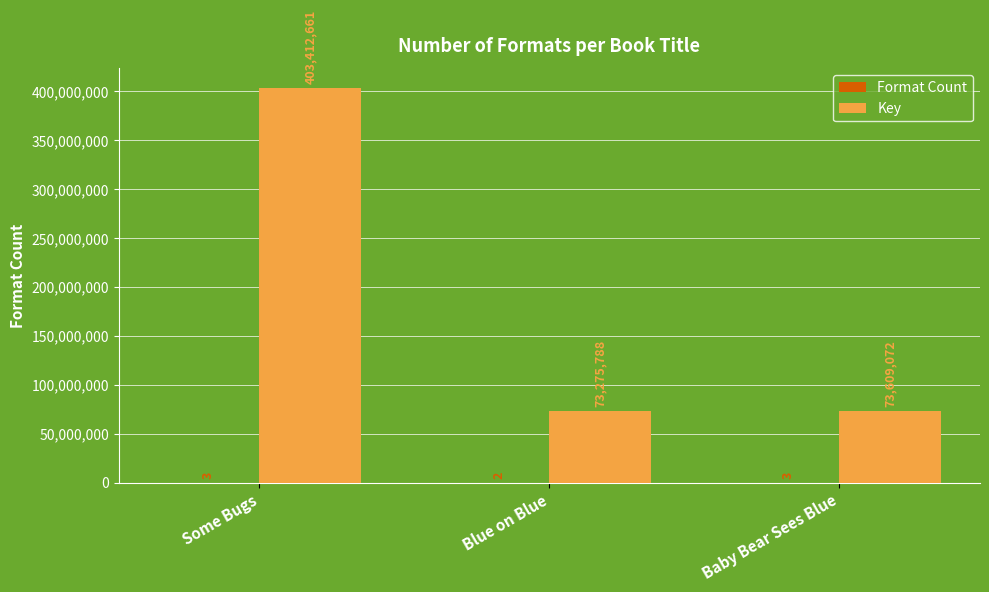

Which series changed the most between Some Bugs and Baby Bear Sees Blue?

Key